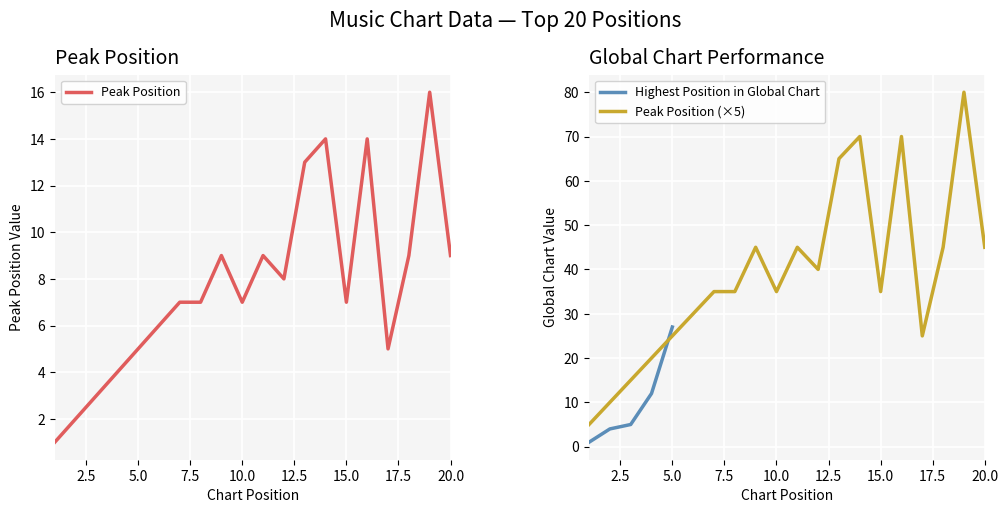

What is the maximum value for Peak Position?

16